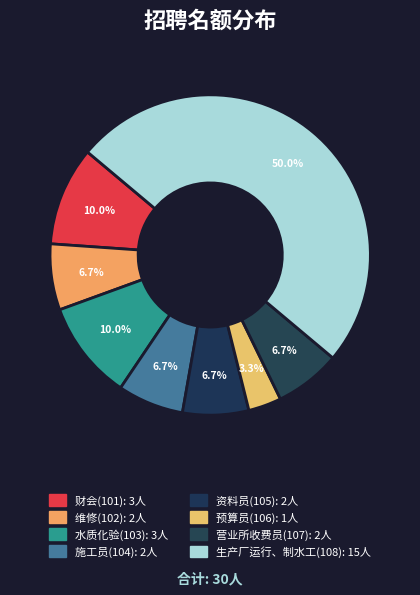

What is the change in value from 水质化验(103) to 资料员(105)?

-1